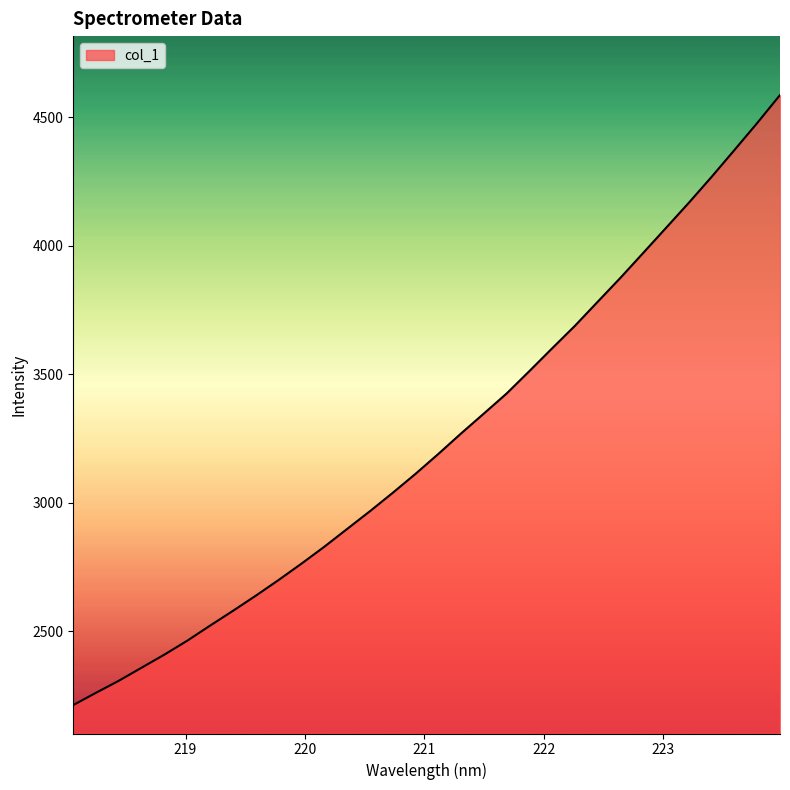

What is the difference between the maximum and minimum values?

2372.3